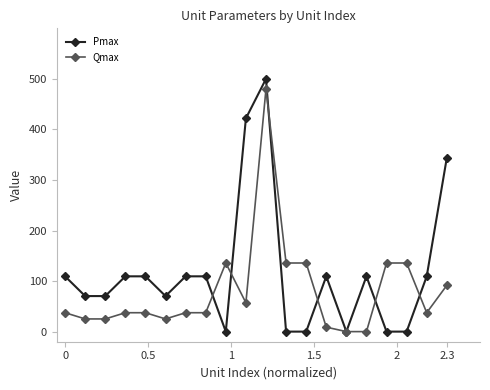

What is the value of the Pmax point at the 14th from the left?

109.4